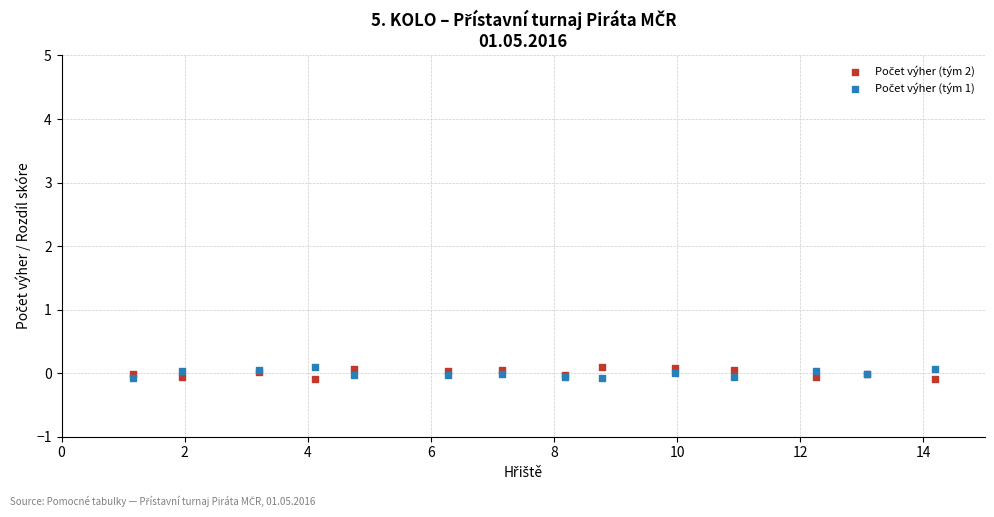

What is the X range (max minus min) for the scatter plot?

13.0